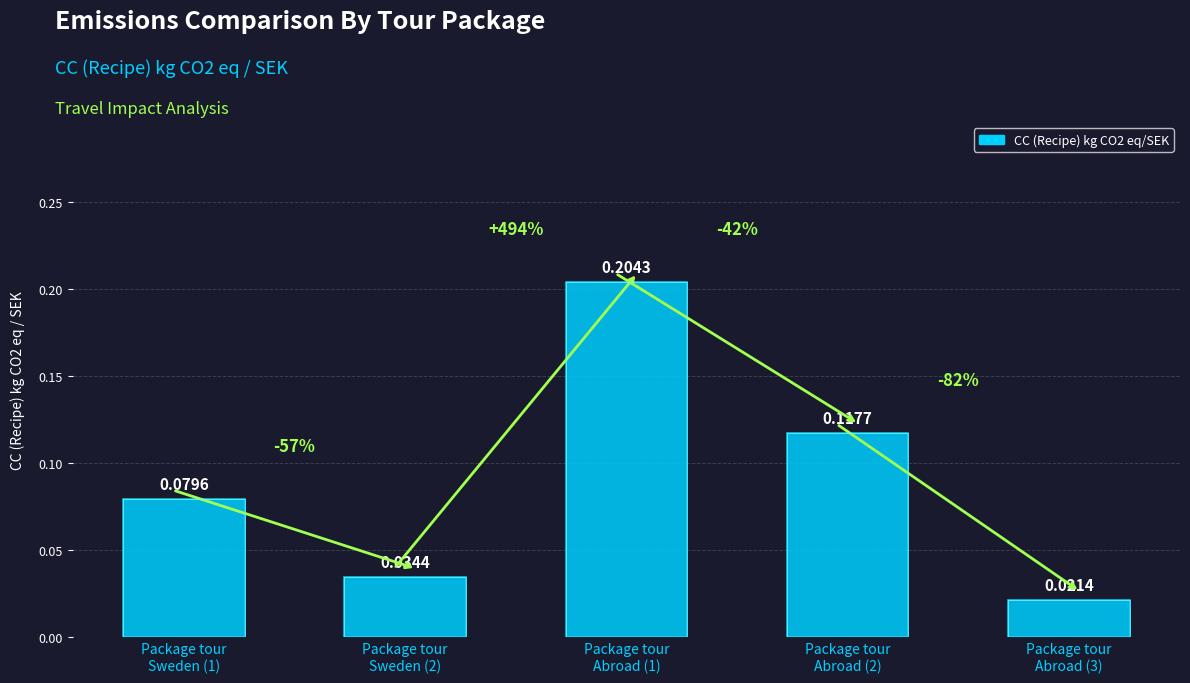

Which has a higher value, Package tour
Abroad (2) or Package tour
Sweden (1)?

Package tour
Abroad (2)